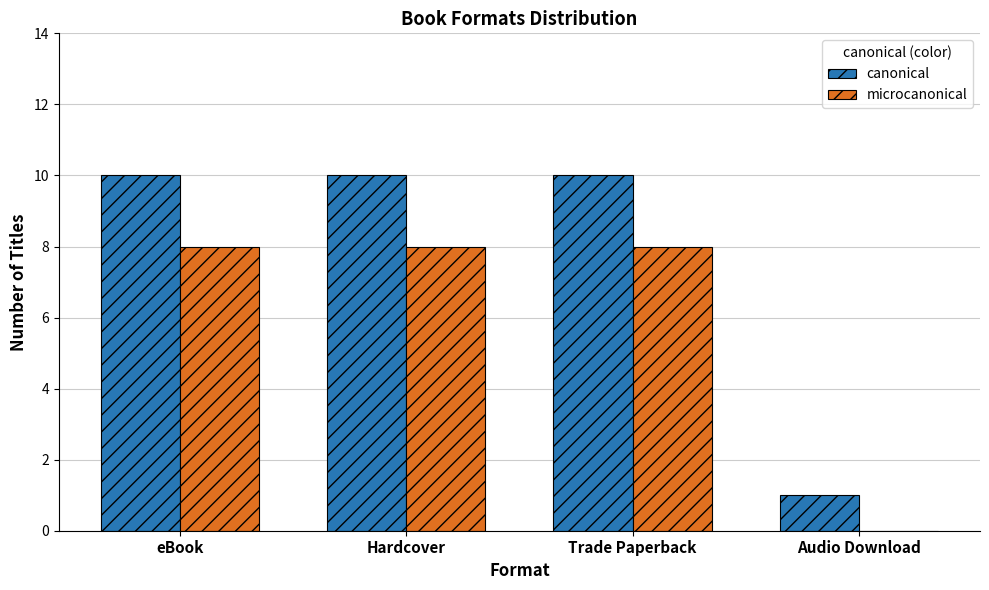

What is the sum of all canonical values?

31